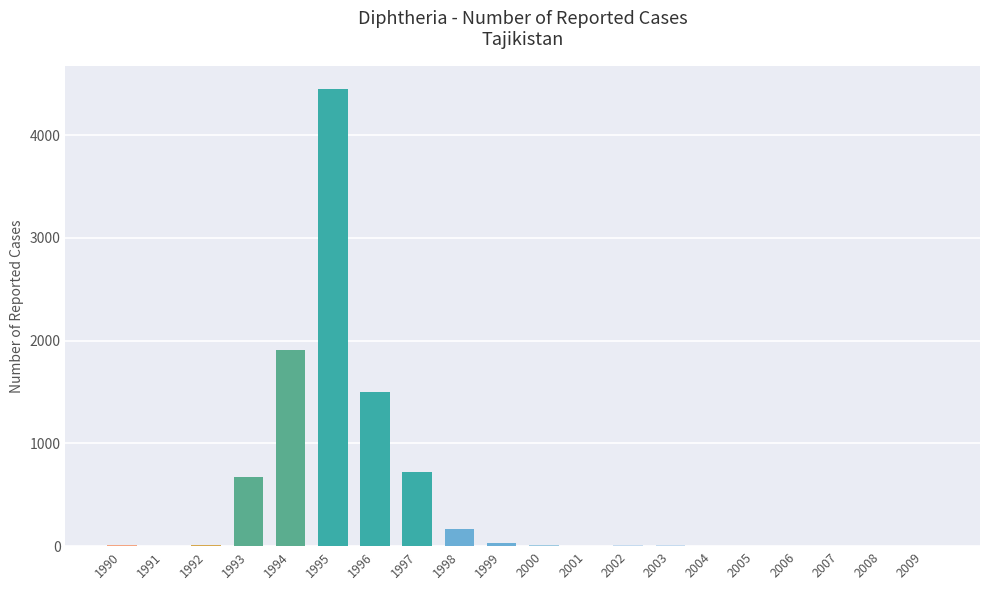

Which has a higher value, 1993 or 1994?

1994